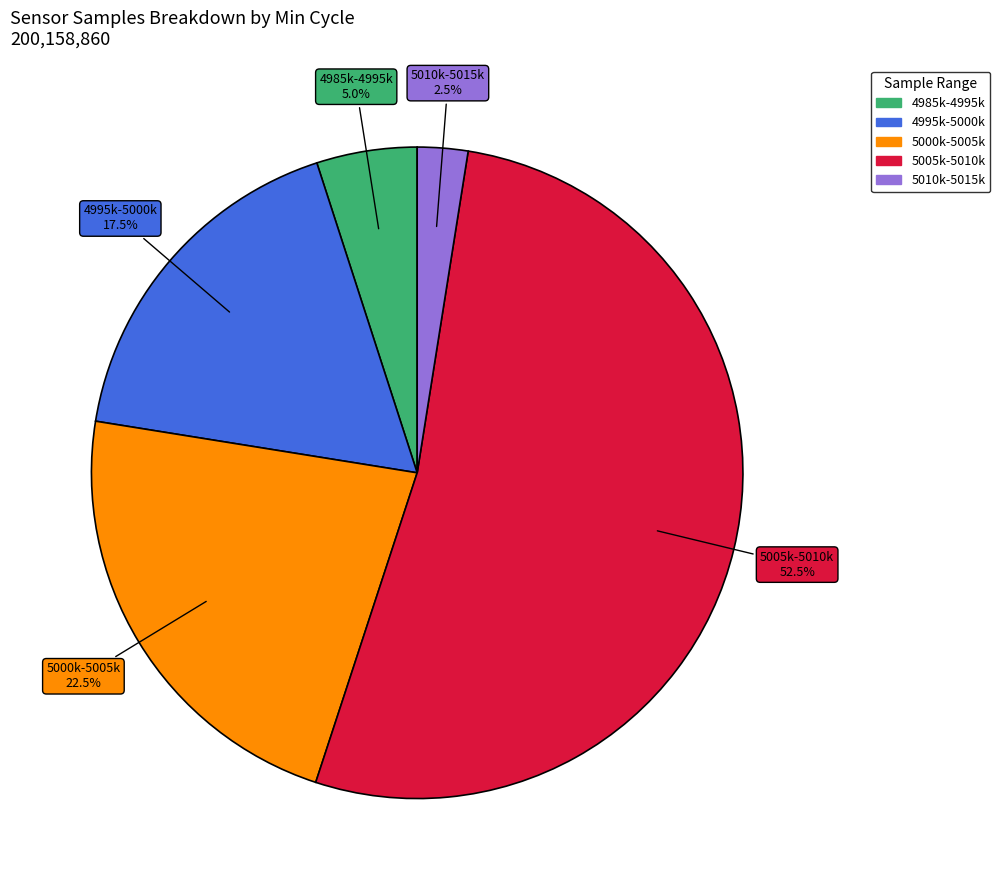

How many slices are in this pie chart?

5